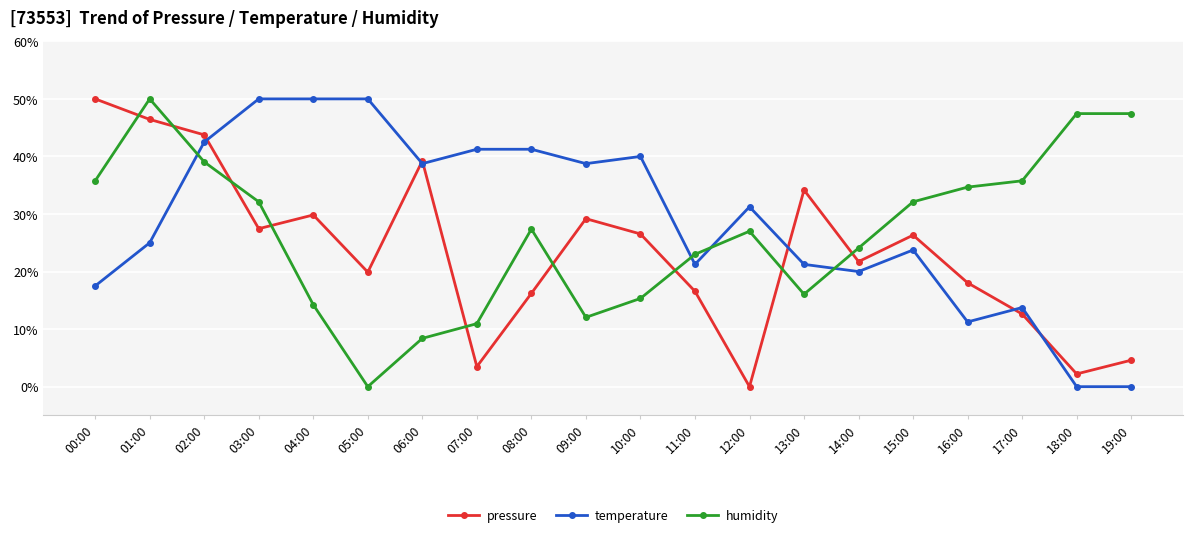

Is this an area chart (filled region under the line)?

No